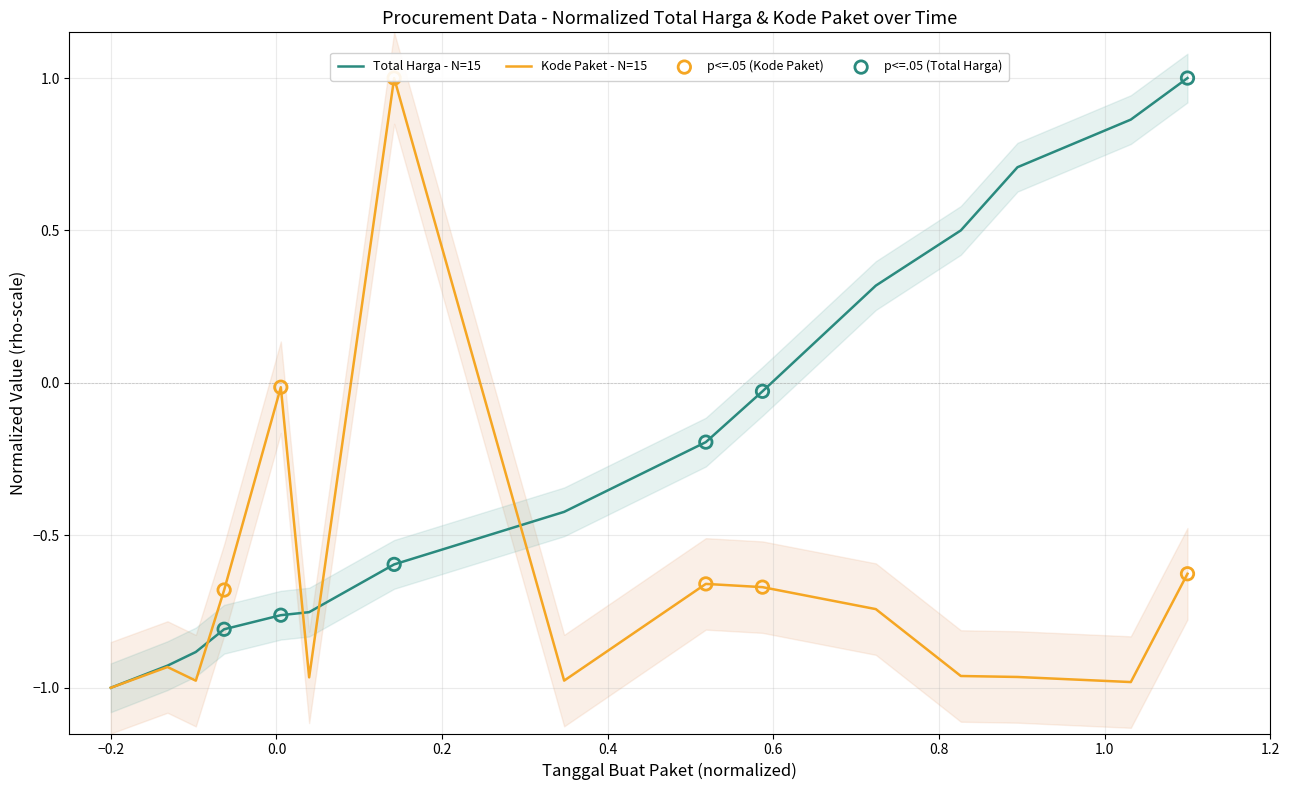

What is the minimum value for Total Harga - N=15?

-1.0